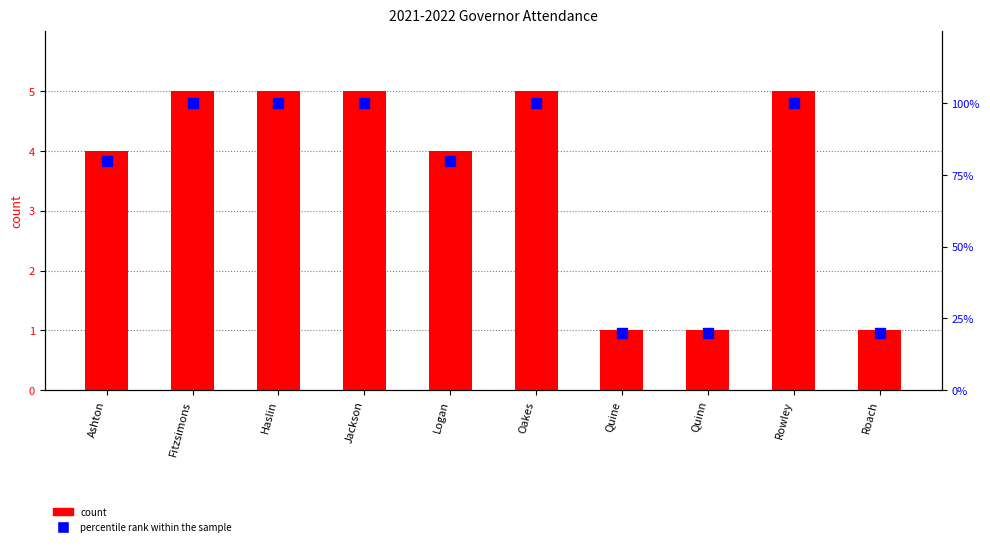

Which series has the widest spread of Y values?

percentile rank within the sample